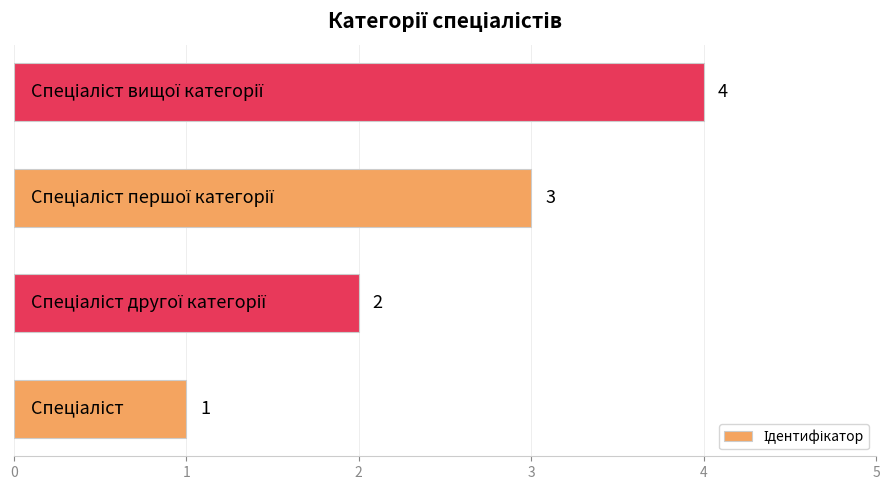

How many data points are less than 3?

2